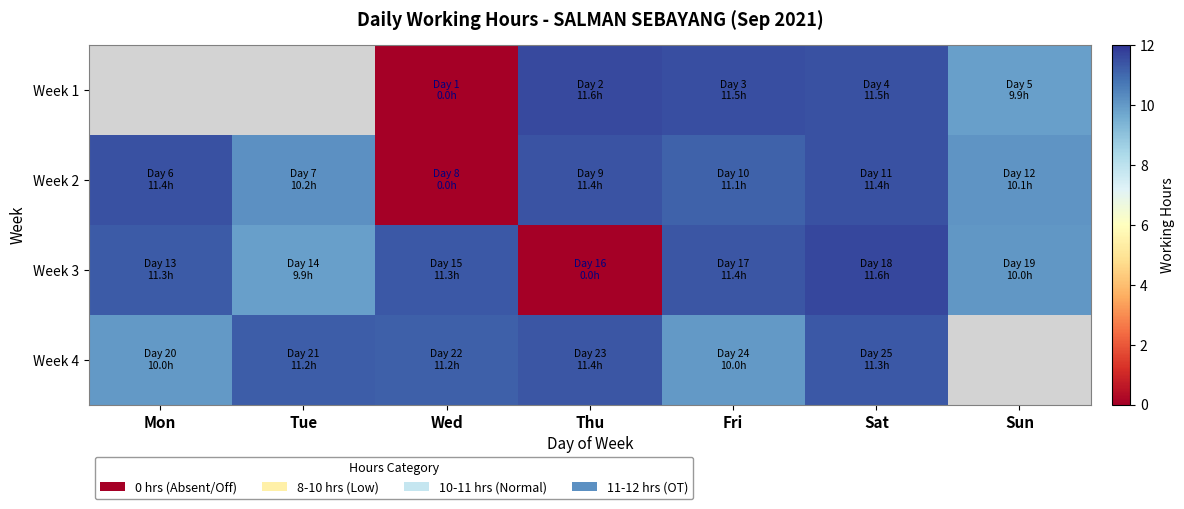

List the labels in order of Week 3 value, largest first.

Sat, Fri, Wed, Mon, Sun, Tue, Thu